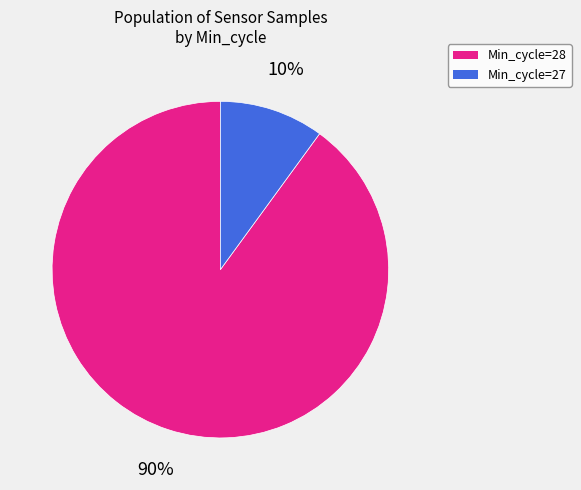

Does any single category account for the majority?

Yes